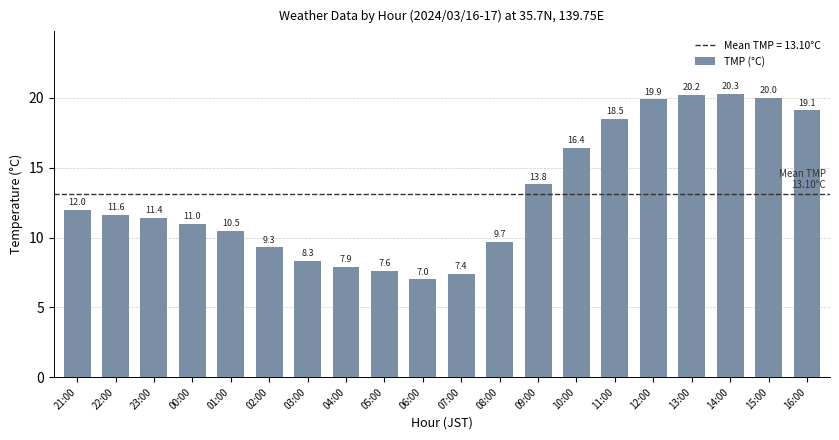

At which label does the data first exceed 11?

21:00